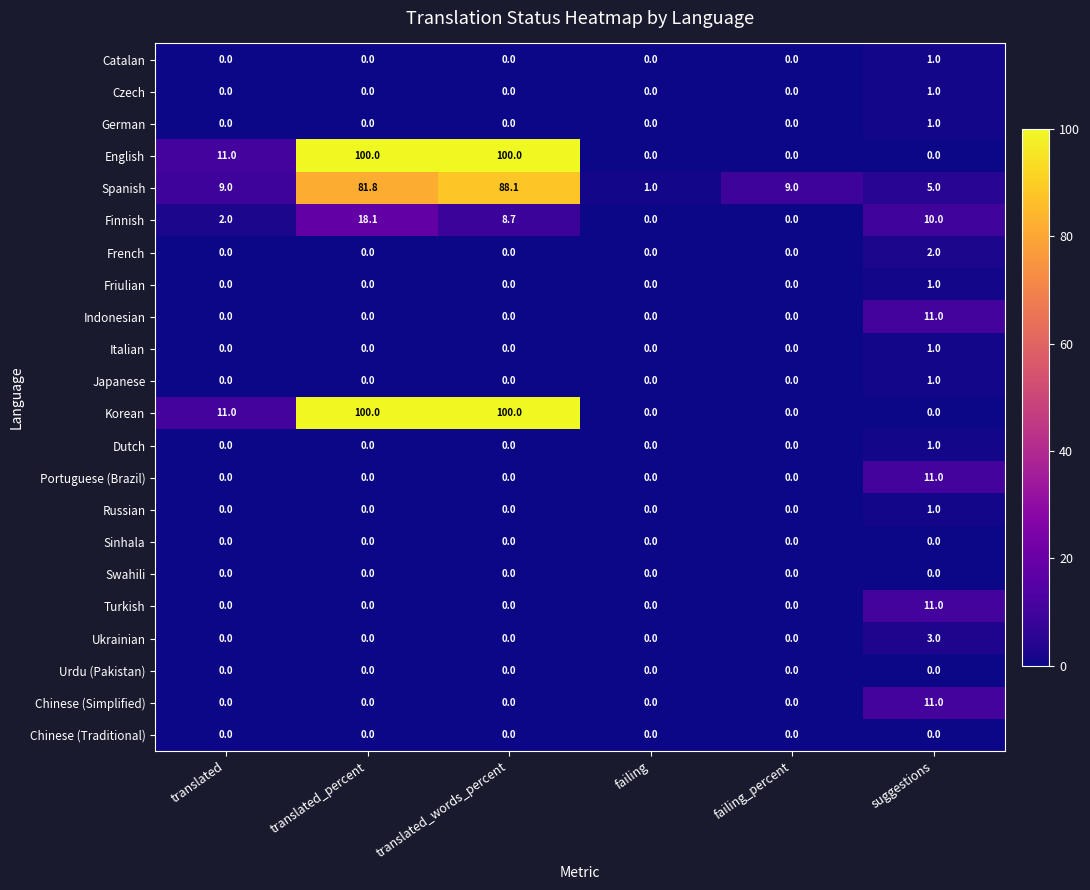

Count the Italian values in the range 0 to 1.

6